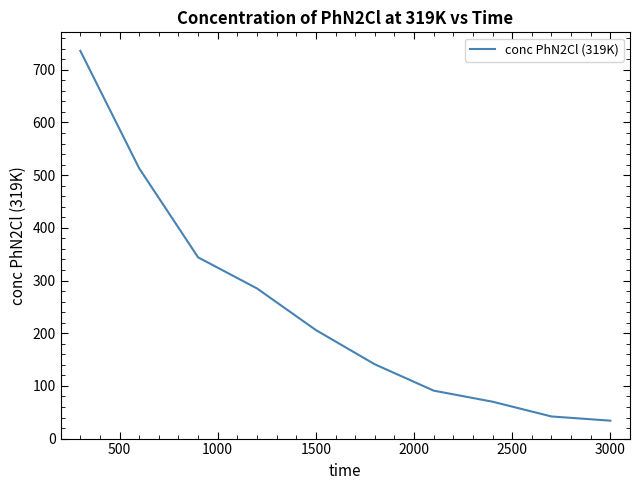

What is the greatest value displayed?

736